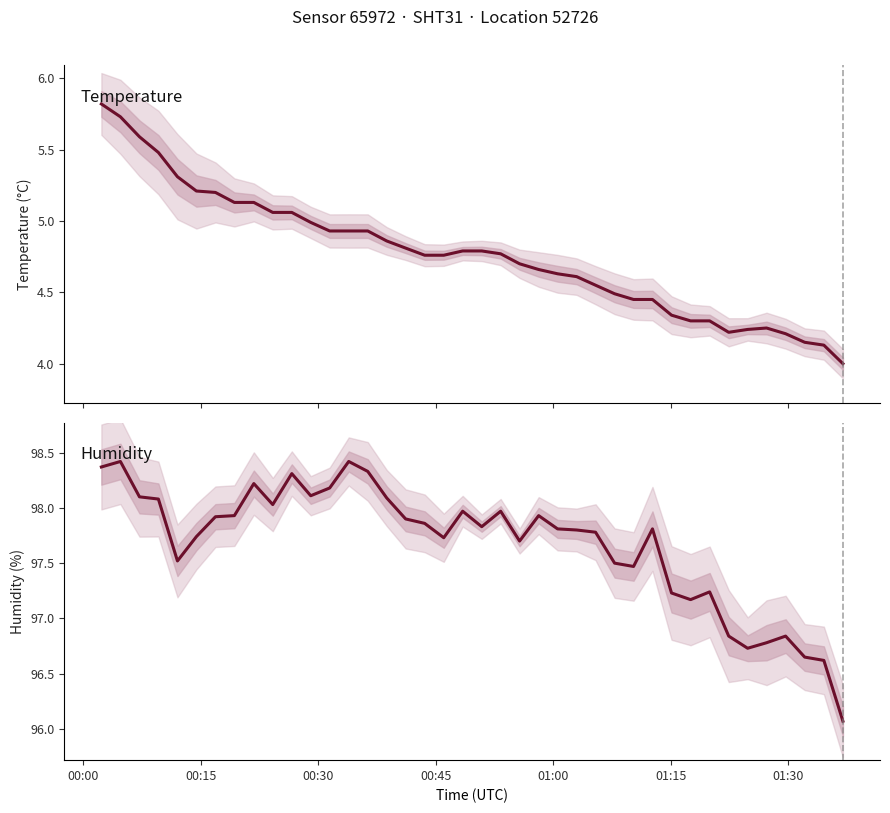

What is the difference between the second highest and minimum values in the temperature series?

1.7